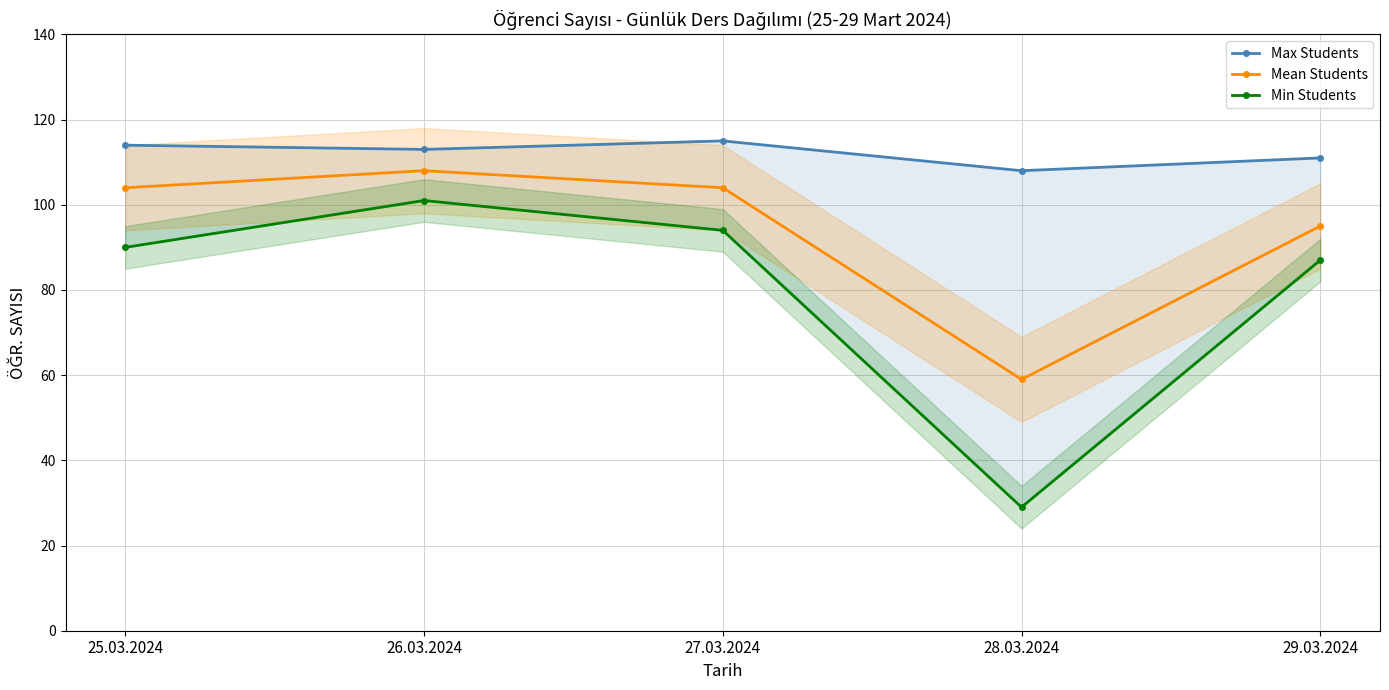

True or false: Min Students and Max Students intersect in this chart.

False